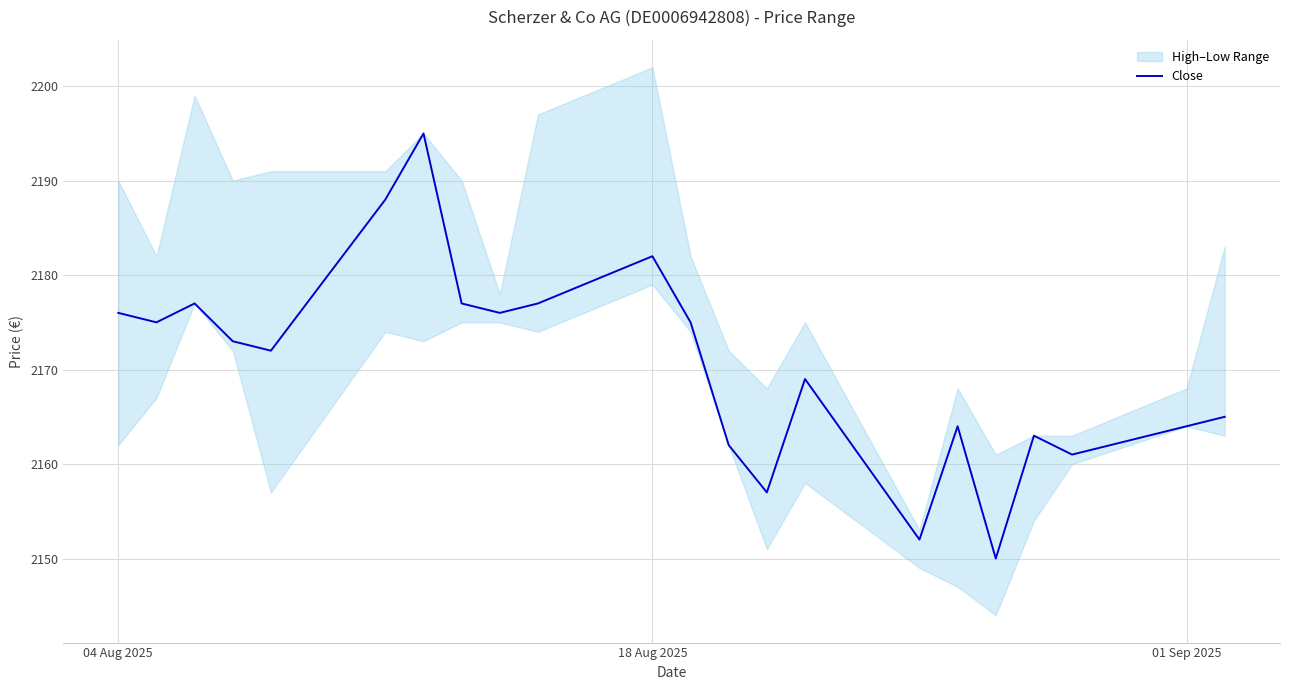

True or false: the data has more than 2 interior local peaks.

True